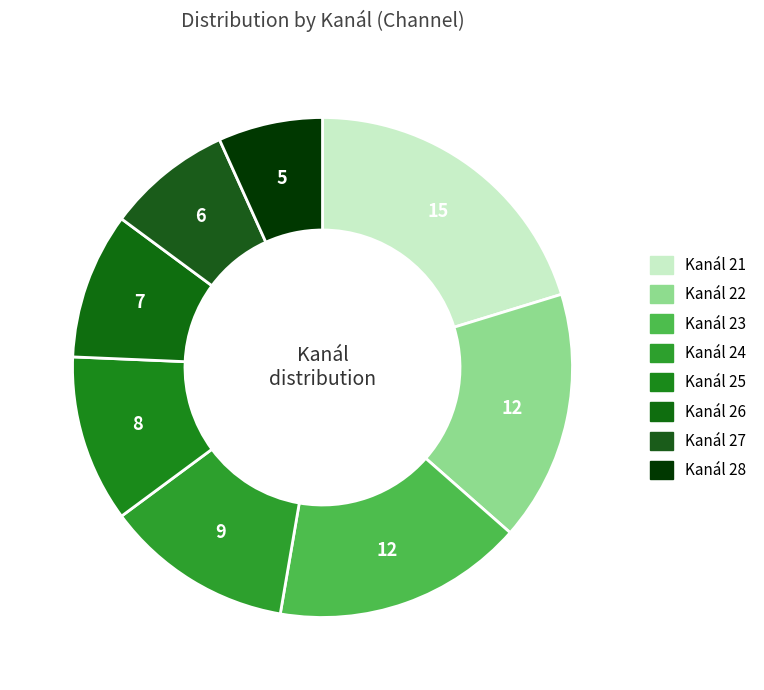

How many slices are in this pie chart?

8